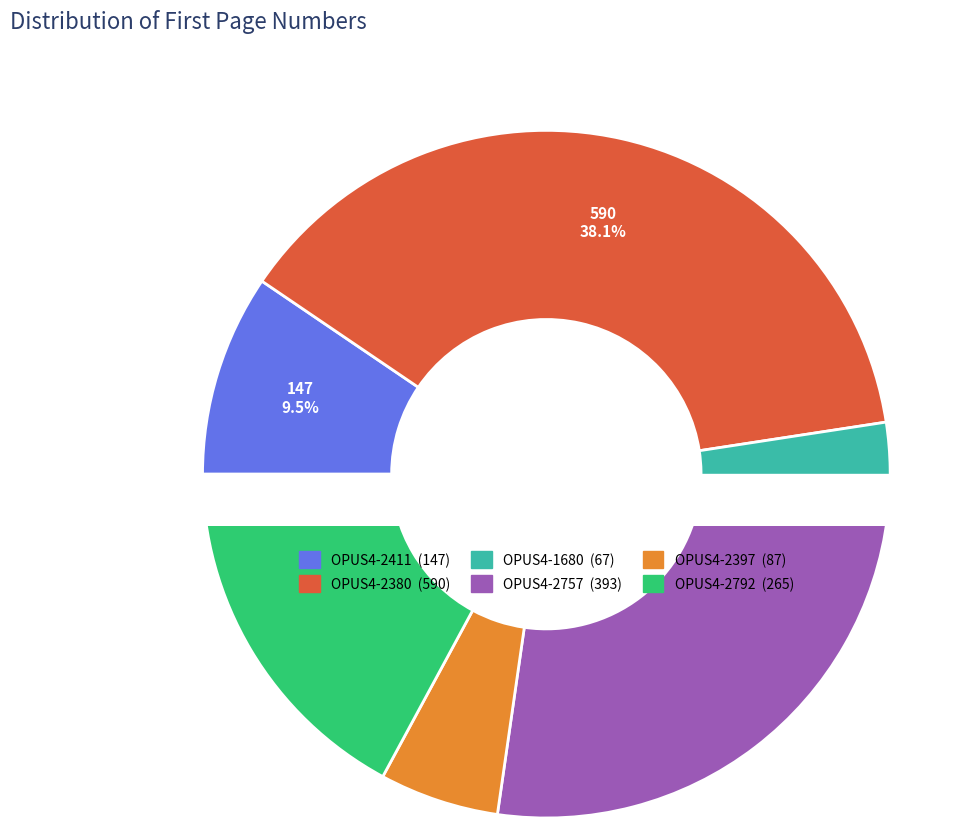

To the nearest percent, what percentage of the pie is OPUS4-2380?

38%